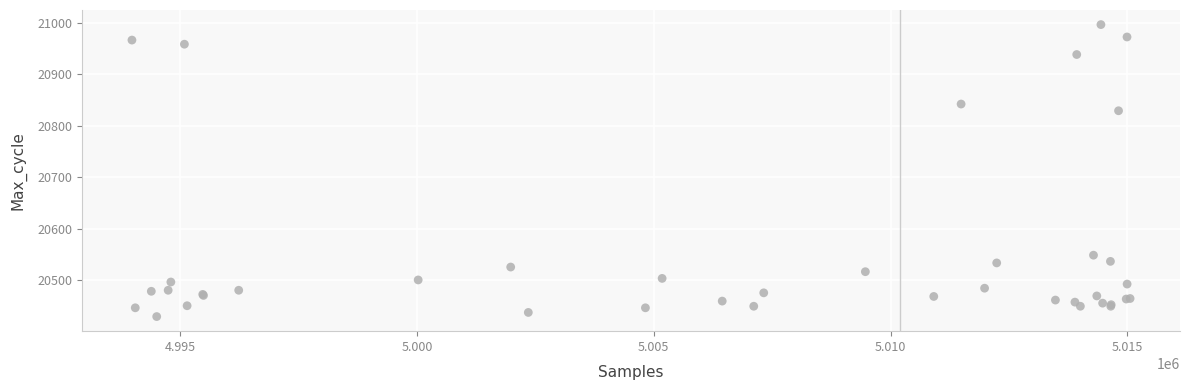

What Y value in the scatter plot is closest to 20713?

20829